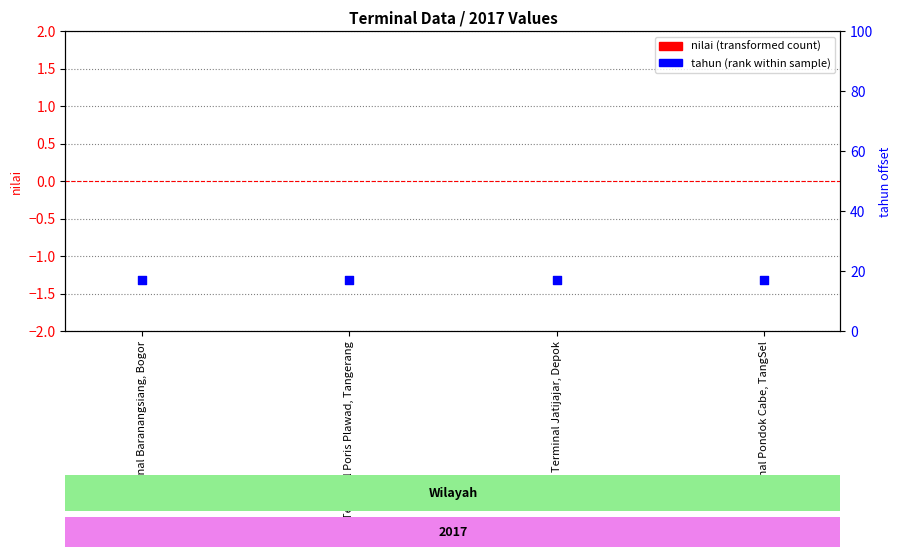

Is the value of nilai (transformed count) at Terminal Jatijajar, Depok greater than the value of tahun (rank within sample) at Terminal Poris Plawad, Tangerang?

No